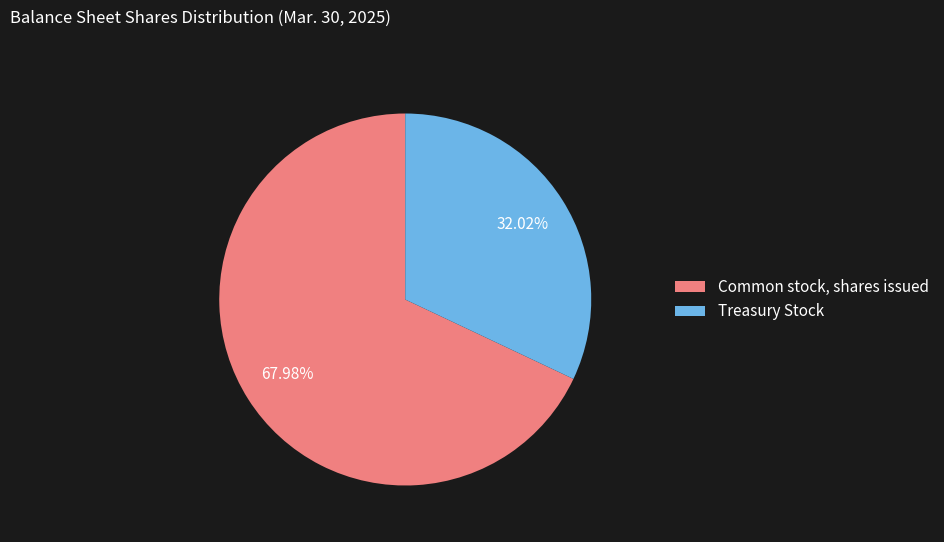

How many slices are in this pie chart?

2